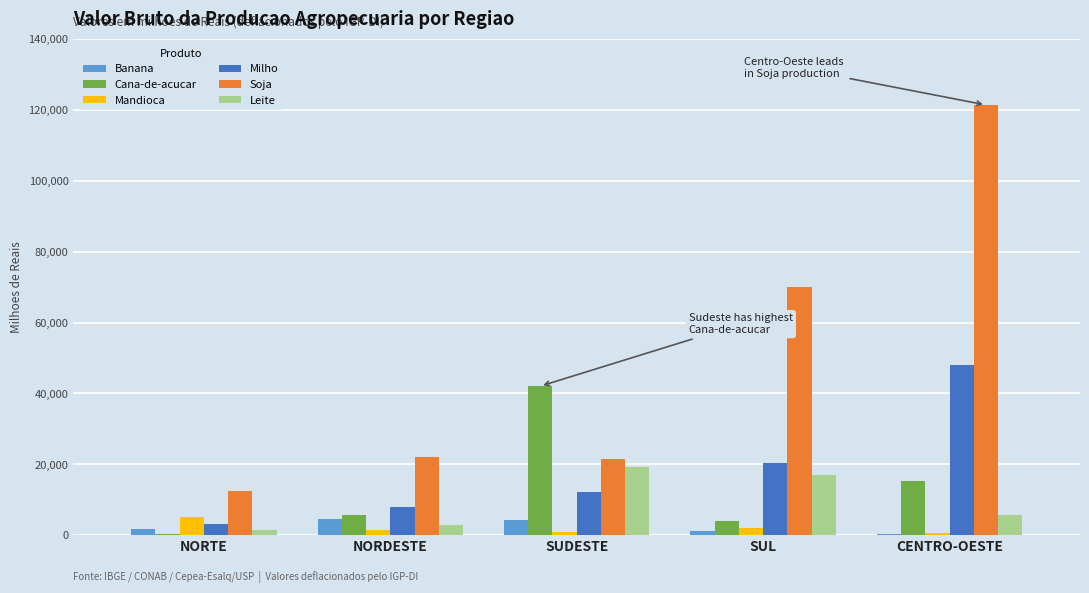

How many bars are there in total?

30